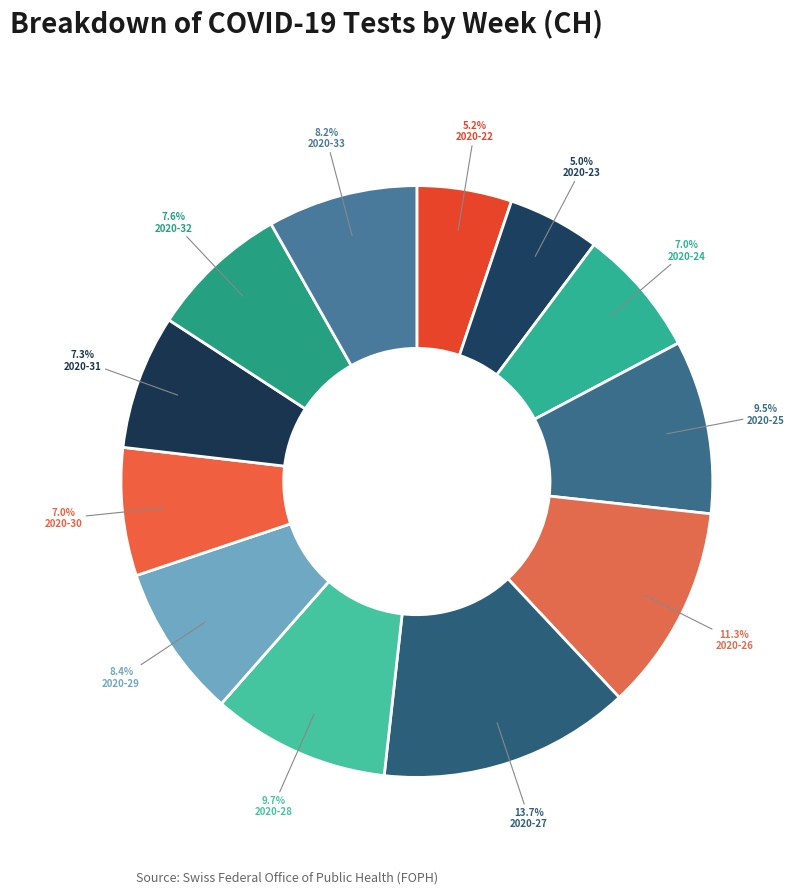

To the nearest percent, what portion does 2020-31 represent?

7%